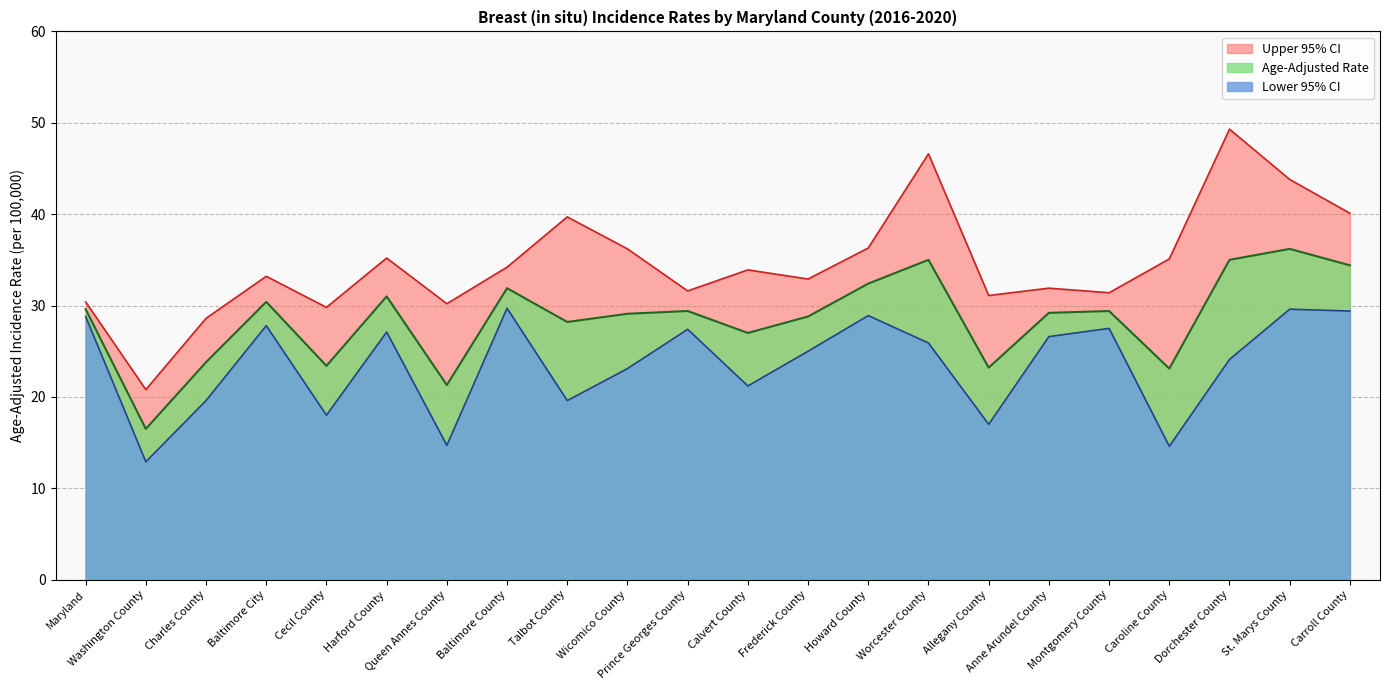

The value of Lower 95% CI at Howard County is 43.1. True or false?

False